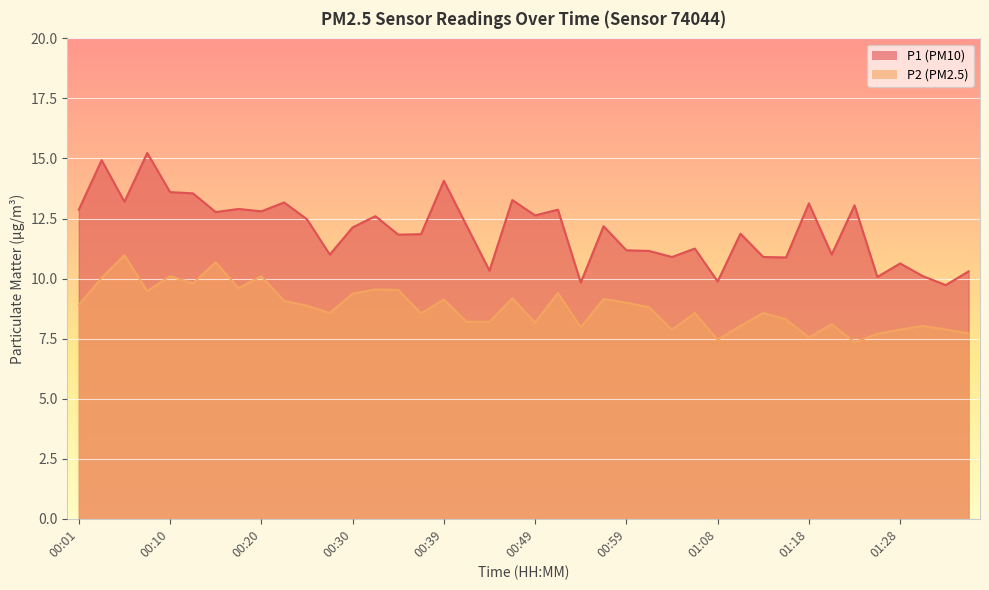

The P2 series shows 2.7 at 01:21. True or false?

False